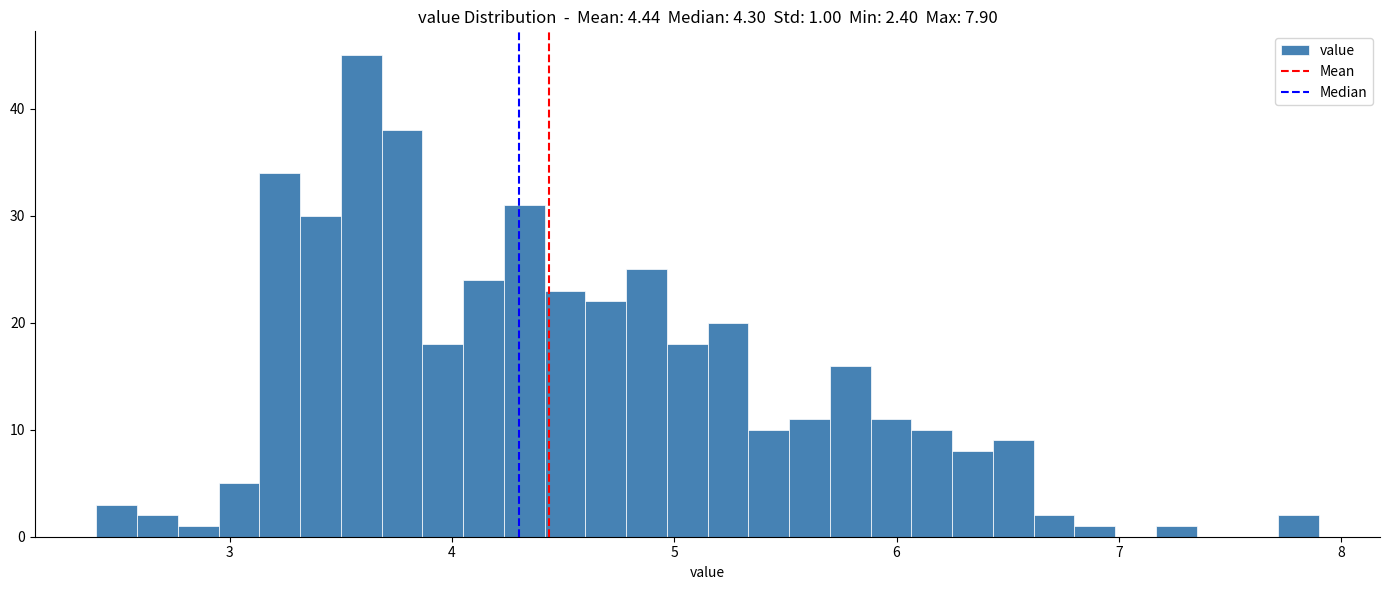

Around what value on the x-axis is the tallest bar? Give the approximate position of its centre, as read against the axis.

3.6